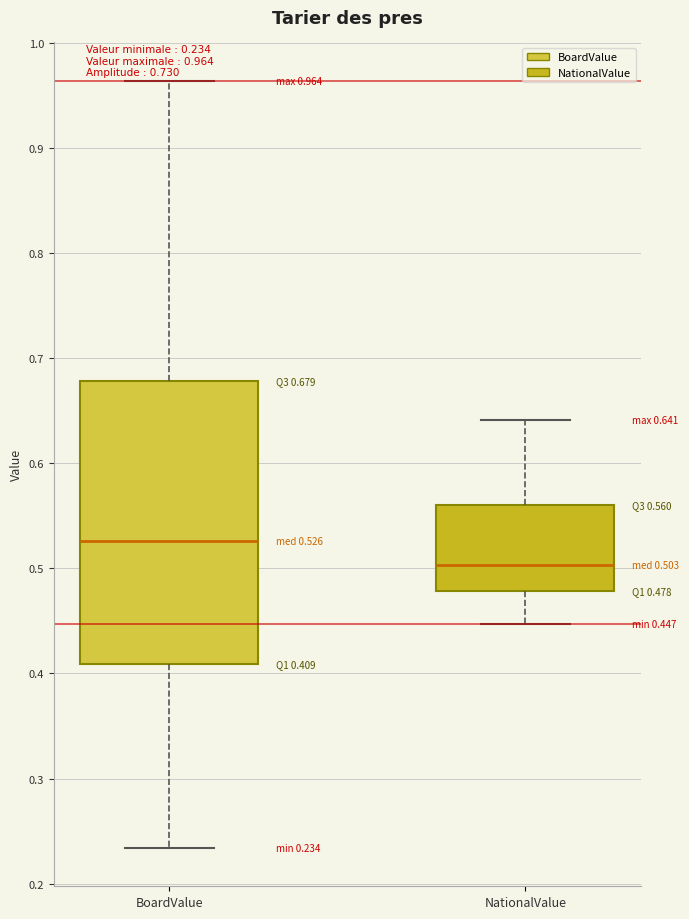

Which box has the lowest median line?

NationalValue